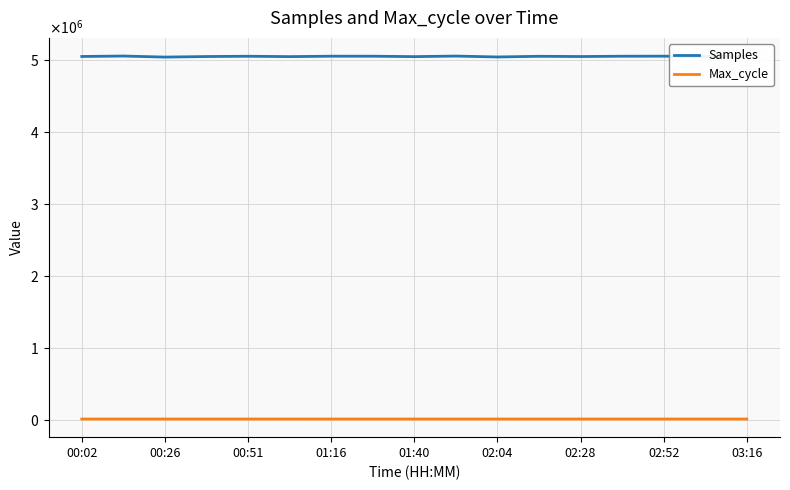

What is the minimum value for Samples?

5034756